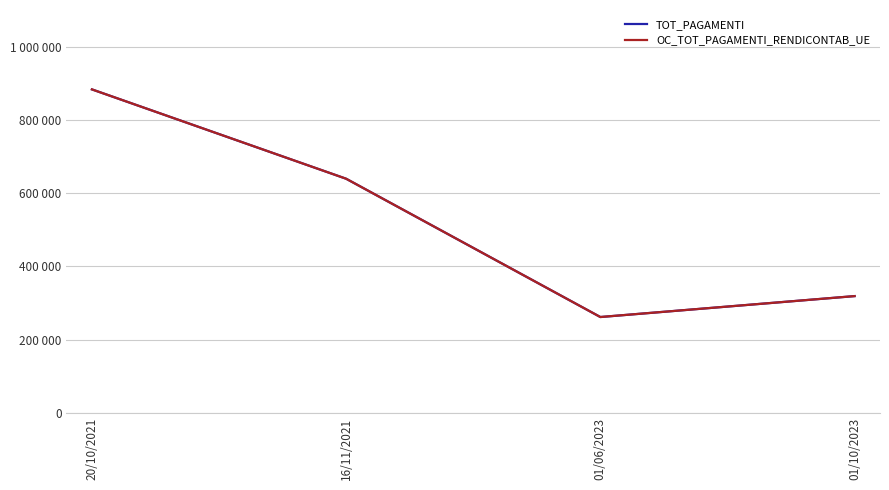

At how many categories does at least one series exceed 735338?

1